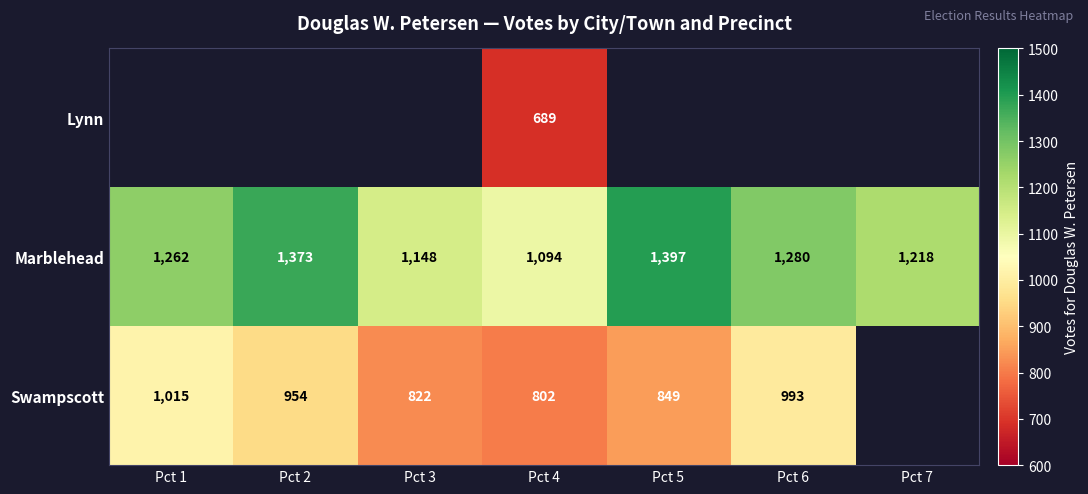

What is the sum of all Marblehead values?

8772